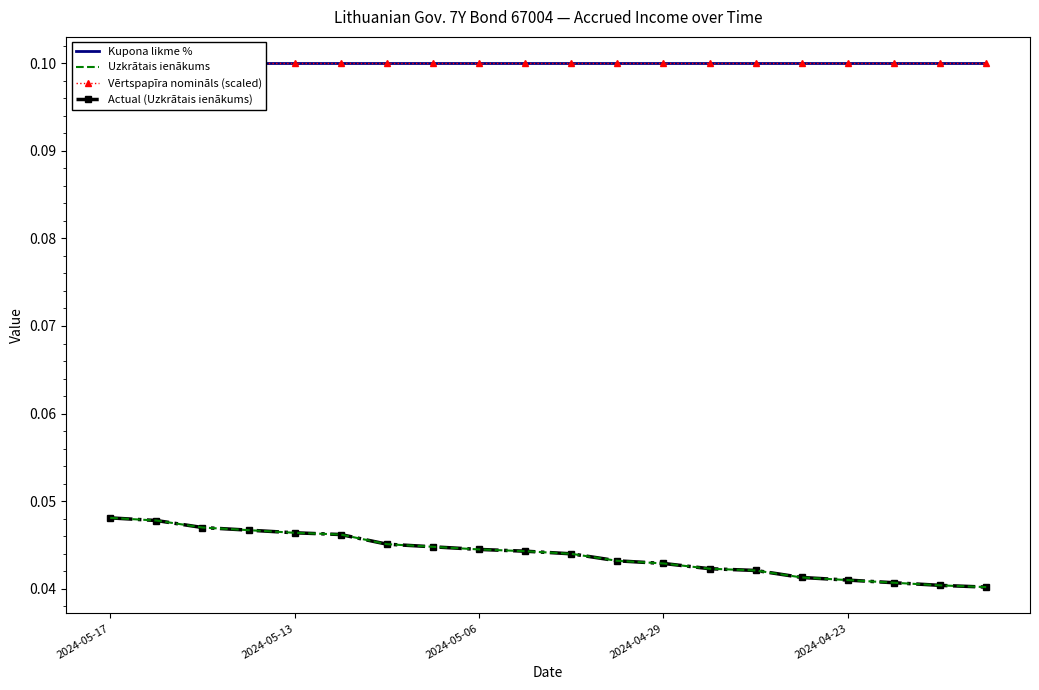

Reading left to right, list all the values displayed in this chart.

Kupona likme %: 0.1	0.1	0.1	0.1	0.1	0.1	0.1	0.1	0.1	0.1	0.1	0.1	0.1	0.1	0.1	0.1	0.1	0.1	0.1	0.1
Uzkrātais ienākums: 0.0	0.0	0.0	0.0	0.0	0.0	0.0	0.0	0.0	0.0	0.0	0.0	0.0	0.0	0.0	0.0	0.0	0.0	0.0	0.0
Vērtspapīra nomināls (scaled): 0.1	0.1	0.1	0.1	0.1	0.1	0.1	0.1	0.1	0.1	0.1	0.1	0.1	0.1	0.1	0.1	0.1	0.1	0.1	0.1
Actual (Uzkrātais ienākums): 0.0	0.0	0.0	0.0	0.0	0.0	0.0	0.0	0.0	0.0	0.0	0.0	0.0	0.0	0.0	0.0	0.0	0.0	0.0	0.0